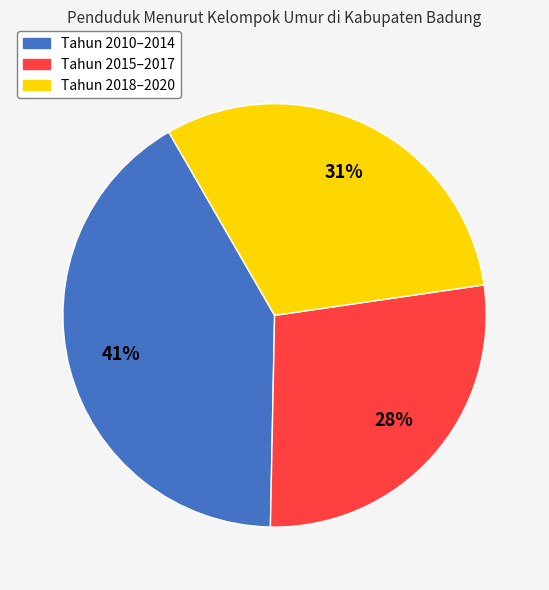

Is there a majority slice in this chart?

No